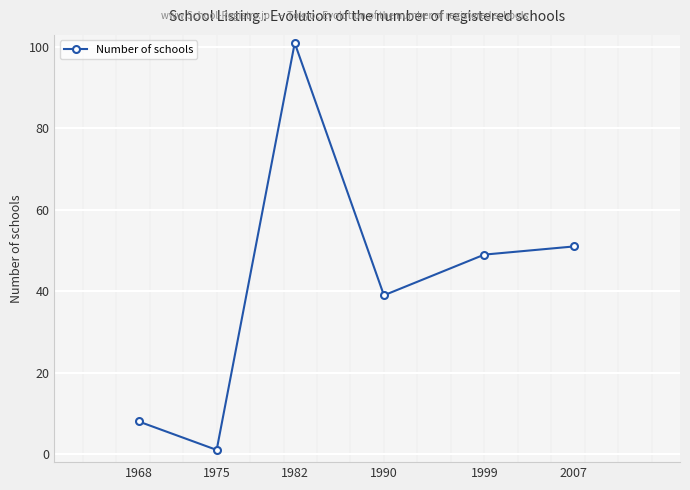

True or false: the data shows 66 at 1999.

False